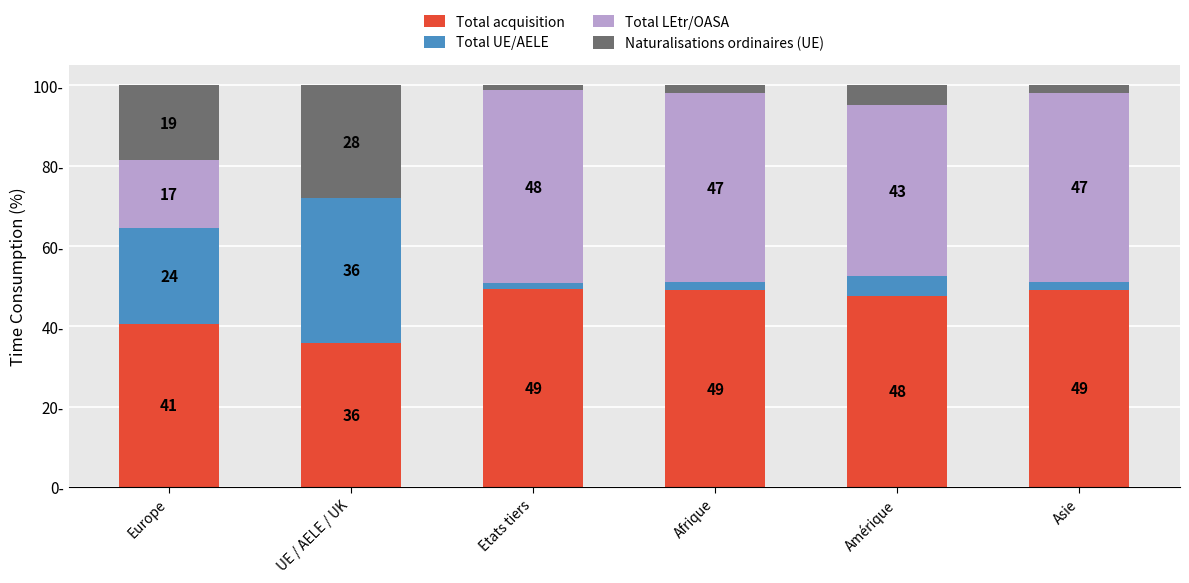

What are all the series names shown in the legend?

Total acquisition, Total UE/AELE, Total LEtr/OASA, Naturalisations ordinaires (UE)